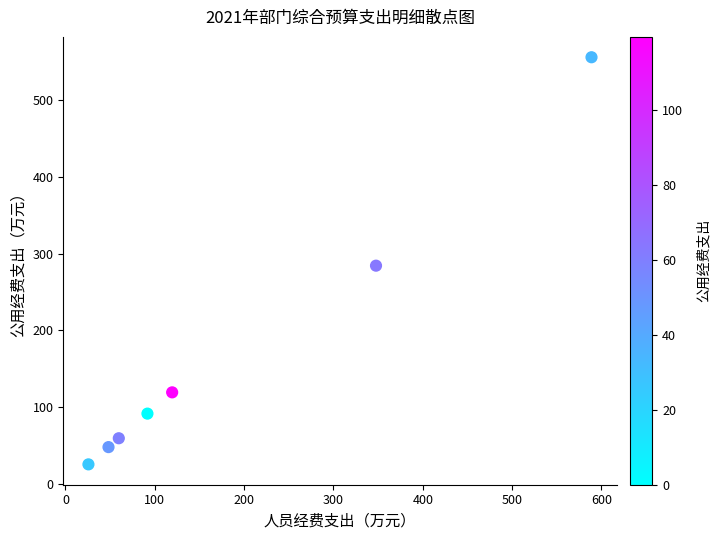

What is the range of Y values (max minus min)?

529.9